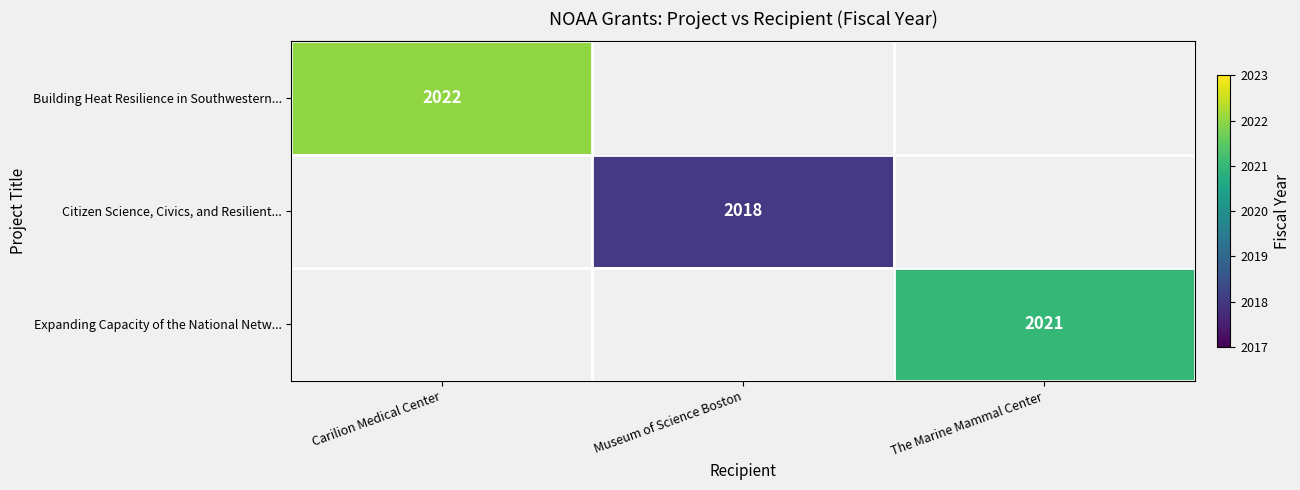

Which label corresponds to the largest value in the chart?

Carilion Medical Center